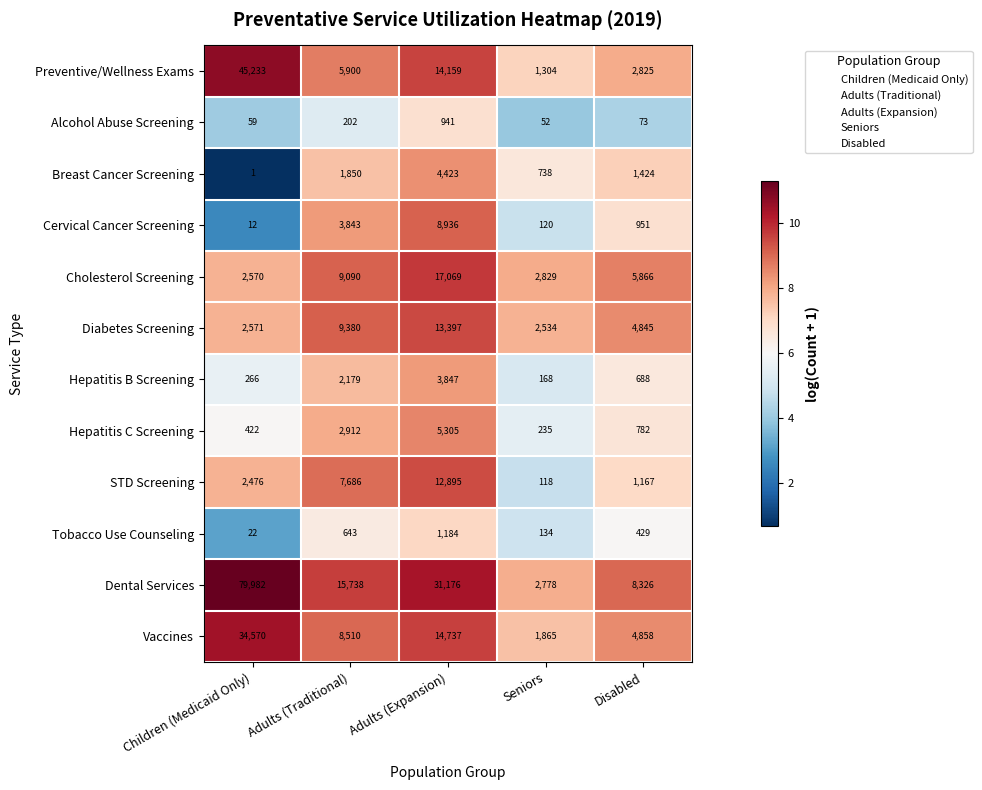

What is the maximum value shown in the chart?

79982